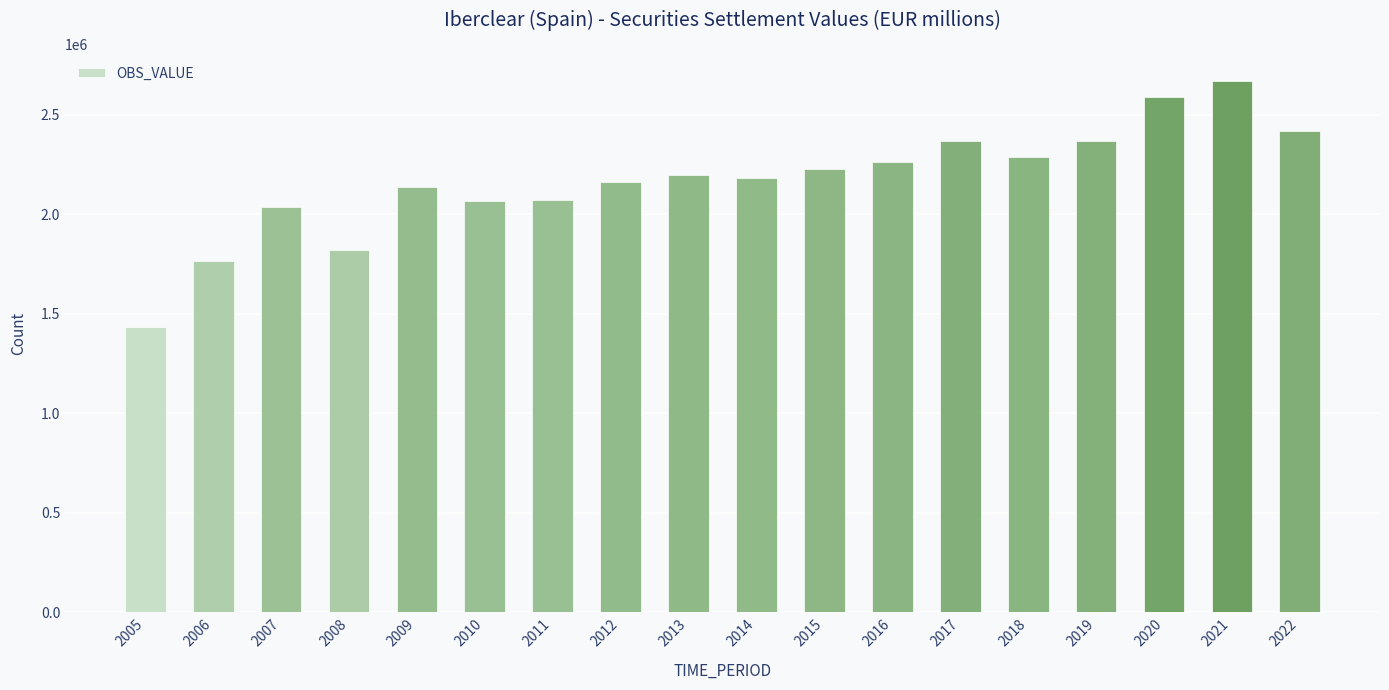

What is the average value?

2169917